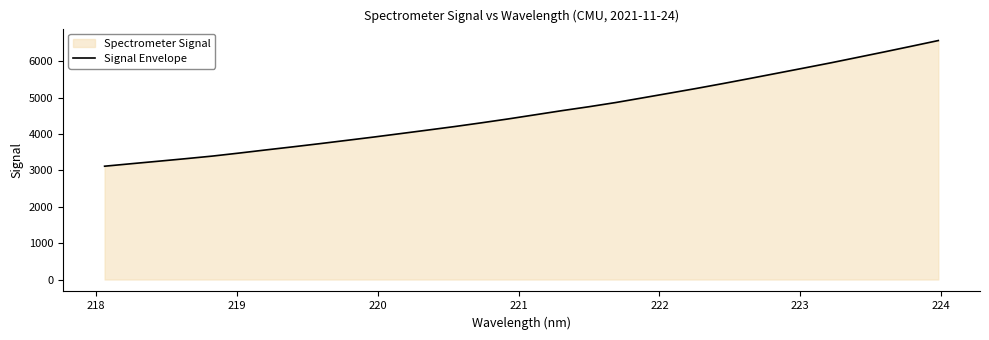

What is the difference between the maximum and minimum values?

3457.0